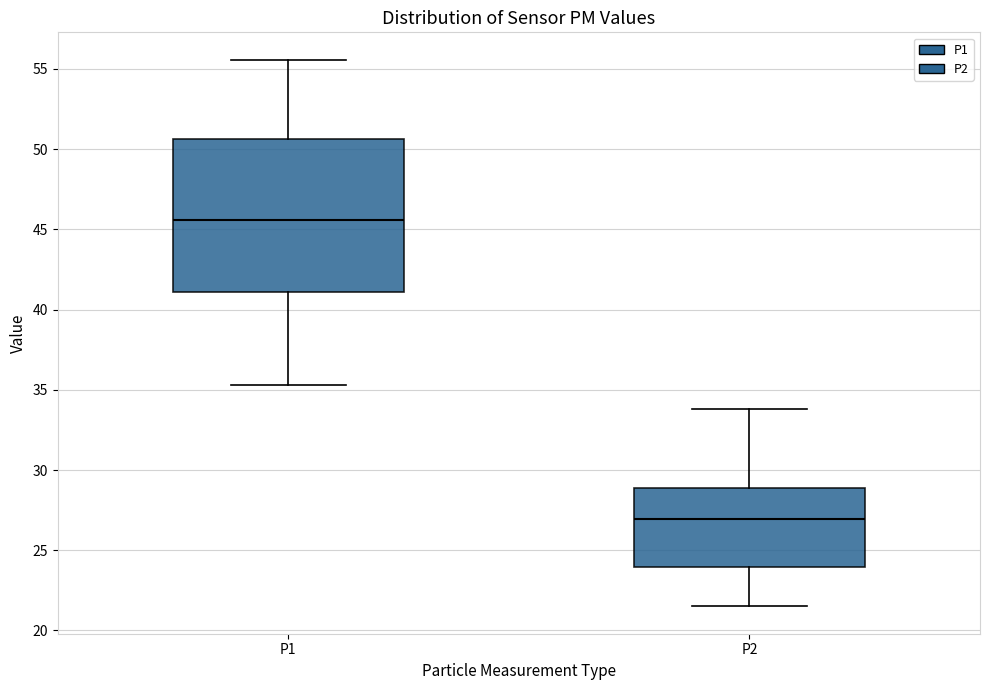

Reading left to right, transcribe this box plot: for each box, give where its median line is, the range the box spans, and where its two whiskers end, as read against the y-axis. The values are not printed on the chart, so give them approximately, as read against the axis.

P1: median 45.5, box 41.0 to 50.5, whiskers 35.5 to 55.5
P2: median 27.0, box 24.0 to 29.0, whiskers 21.5 to 34.0